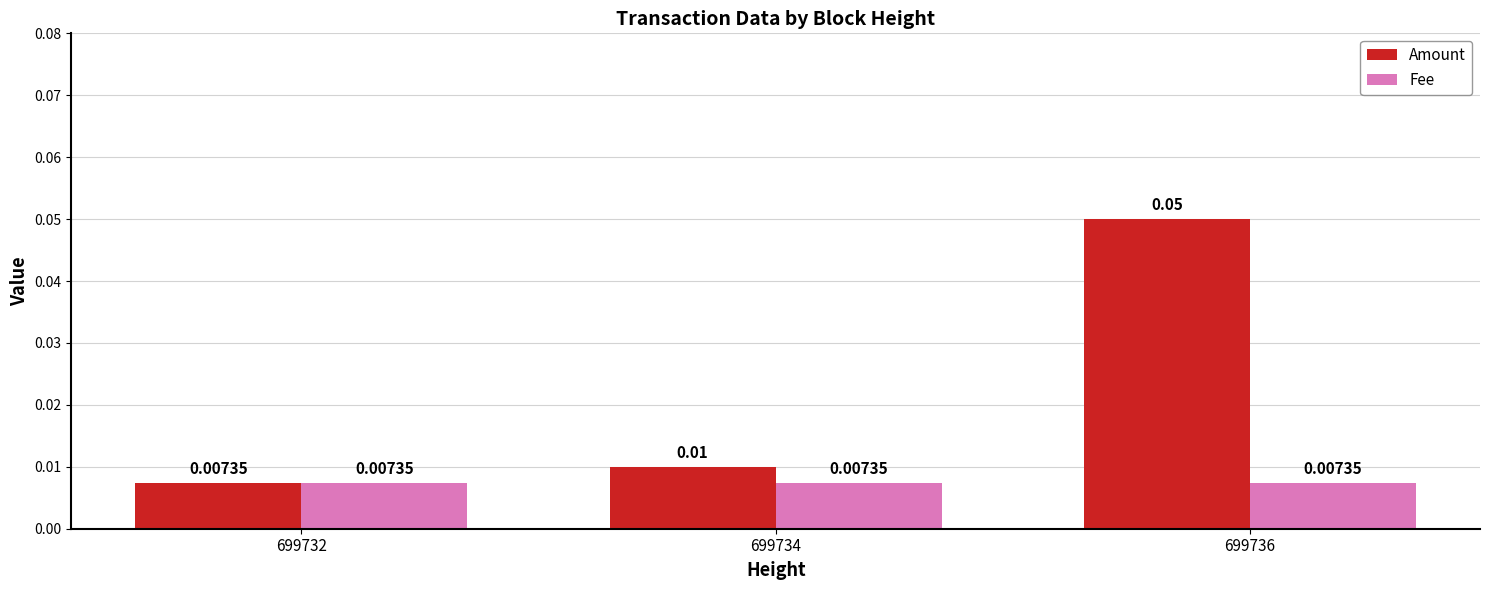

Which series has the widest spread of values?

Amount